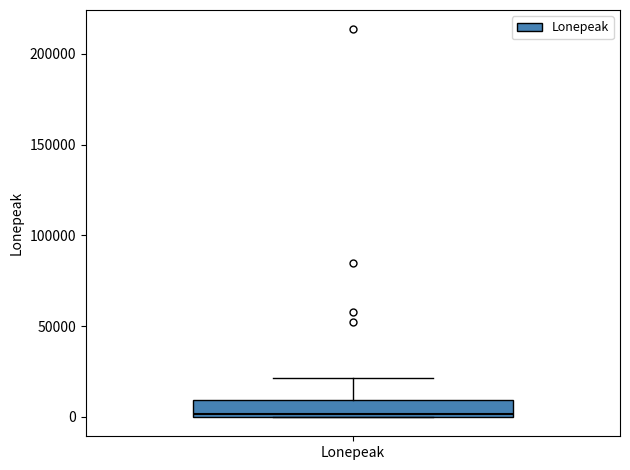

Where is the lower edge of the box for Lonepeak on the y-axis? The values are not printed on the chart, so give them approximately, as read against the axis.

0